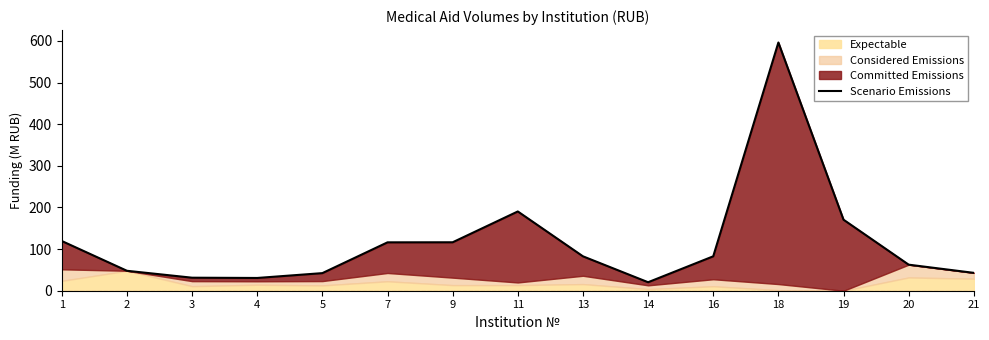

How many values exceed 82?

8